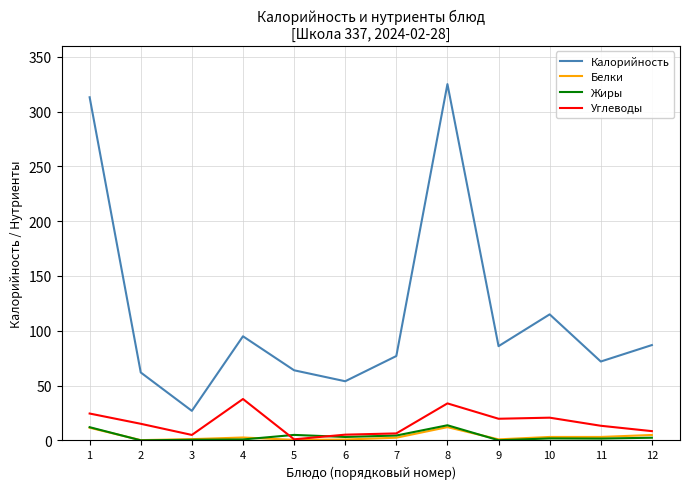

Which series changed the most between 1 and 6?

Калорийность